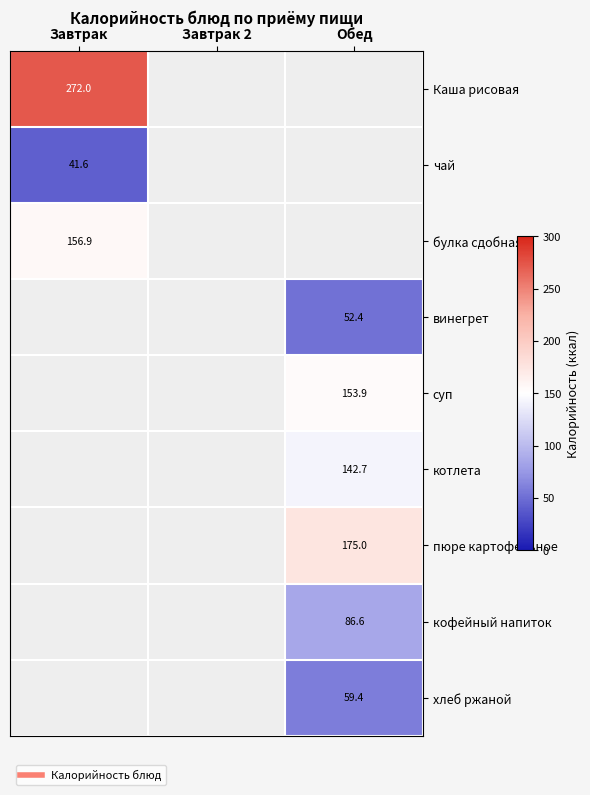

List the series in order of their peak value, highest first.

Каша рисовая, булка сдобная, винегрет, суп, котлета, пюре картофельное, кофейный напиток, хлеб ржаной, чай